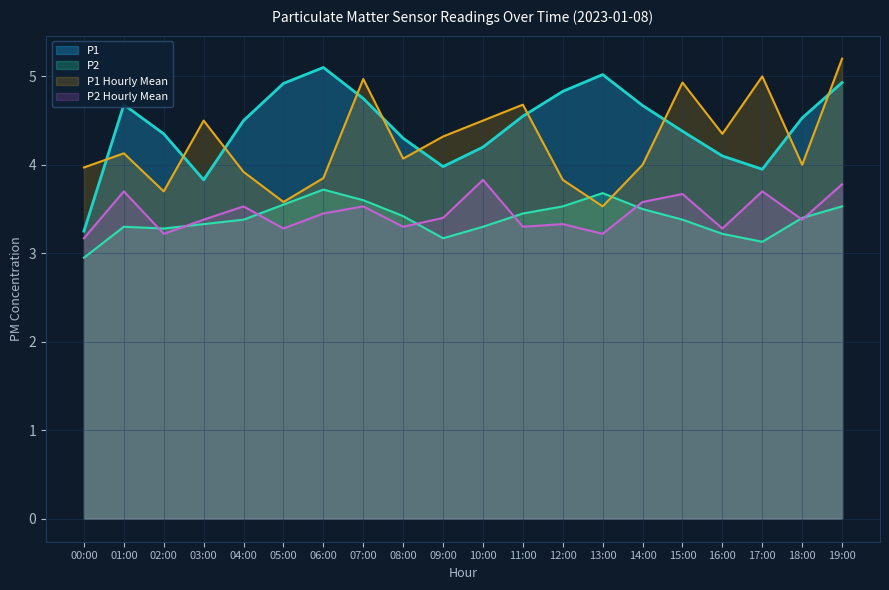

Reading right to left, list all the values displayed in this chart.

P1: 19:00=4.9	18:00=4.5	17:00=4.0	16:00=4.1	15:00=4.4	14:00=4.7	13:00=5.0	12:00=4.8	11:00=4.5	10:00=4.2	09:00=4.0	08:00=4.3	07:00=4.8	06:00=5.1	05:00=4.9	04:00=4.5	03:00=3.8	02:00=4.3	01:00=4.7	00:00=3.2
P2: 19:00=3.5	18:00=3.4	17:00=3.1	16:00=3.2	15:00=3.4	14:00=3.5	13:00=3.7	12:00=3.5	11:00=3.5	10:00=3.3	09:00=3.2	08:00=3.4	07:00=3.6	06:00=3.7	05:00=3.5	04:00=3.4	03:00=3.3	02:00=3.3	01:00=3.3	00:00=3.0
P1_mean_hourly: 19:00=5.2	18:00=4.0	17:00=5.0	16:00=4.3	15:00=4.9	14:00=4.0	13:00=3.5	12:00=3.8	11:00=4.7	10:00=4.5	09:00=4.3	08:00=4.1	07:00=5.0	06:00=3.9	05:00=3.6	04:00=3.9	03:00=4.5	02:00=3.7	01:00=4.1	00:00=4.0
P2_mean_hourly: 19:00=3.8	18:00=3.4	17:00=3.7	16:00=3.3	15:00=3.7	14:00=3.6	13:00=3.2	12:00=3.3	11:00=3.3	10:00=3.8	09:00=3.4	08:00=3.3	07:00=3.5	06:00=3.5	05:00=3.3	04:00=3.5	03:00=3.4	02:00=3.2	01:00=3.7	00:00=3.2